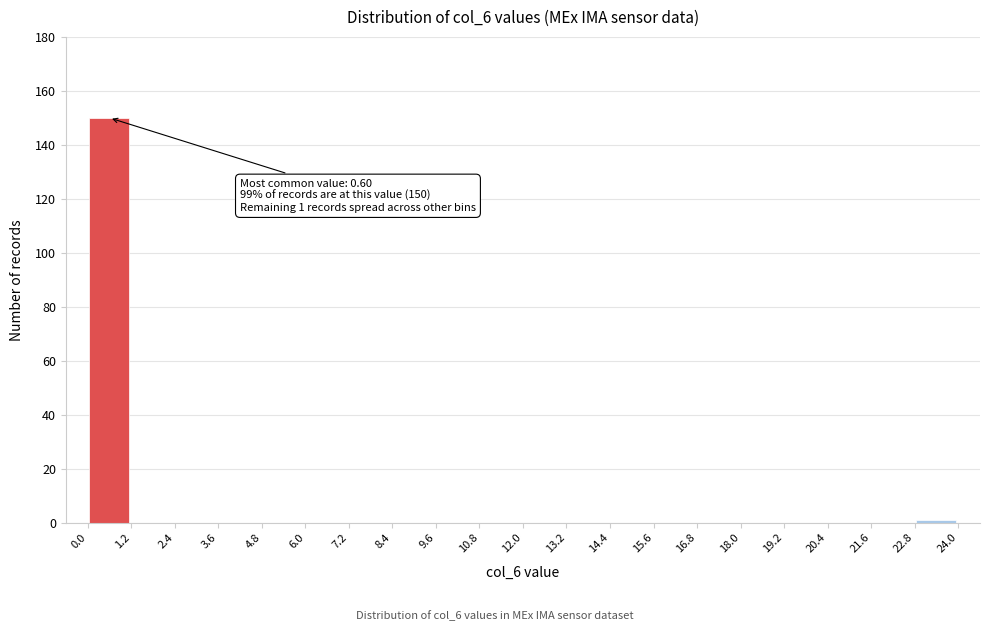

Which range on the x-axis has the tallest bar?

0.0 to 1.2